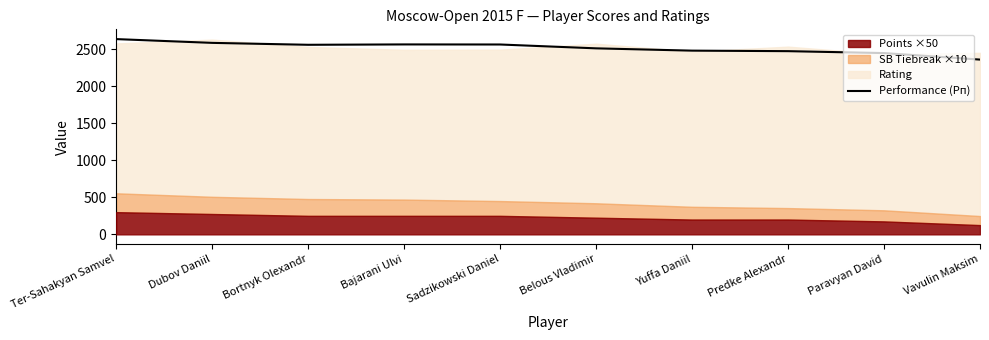

What is the value of the 4th point from the left?

2567